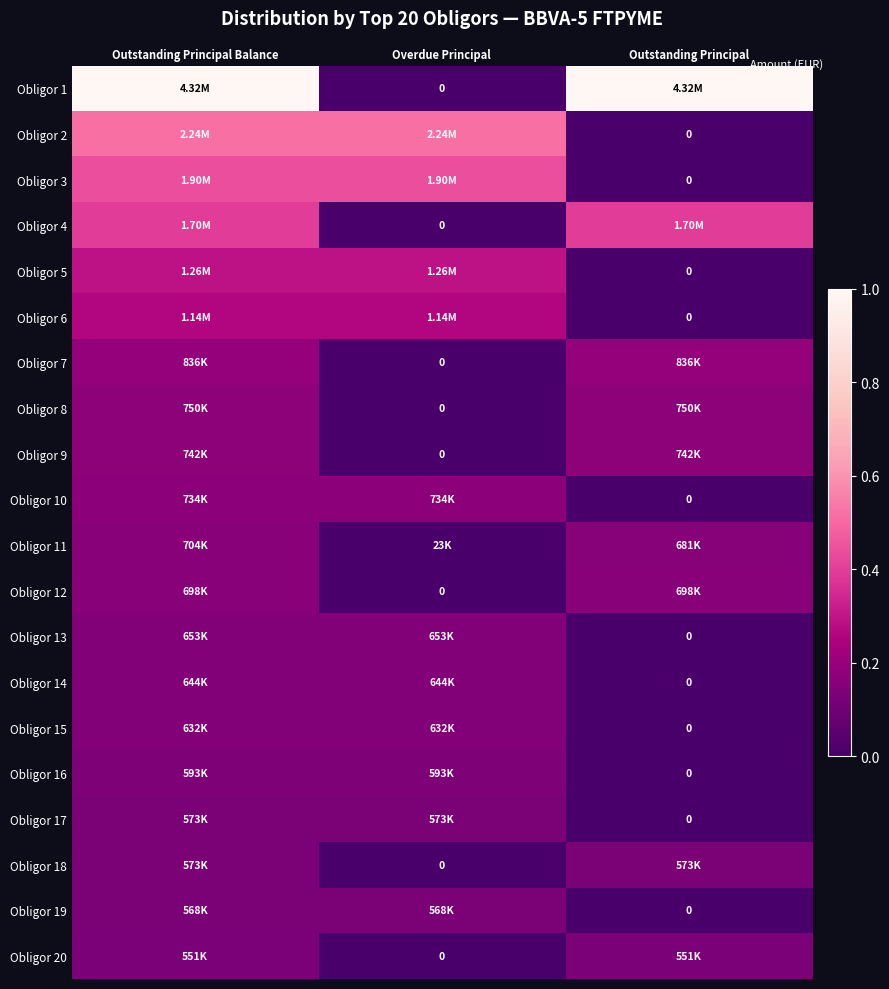

List the series in order of their peak value, highest first.

Obligor 1, Obligor 2, Obligor 3, Obligor 4, Obligor 5, Obligor 6, Obligor 7, Obligor 8, Obligor 9, Obligor 10, Obligor 11, Obligor 12, Obligor 13, Obligor 14, Obligor 15, Obligor 16, Obligor 17, Obligor 18, Obligor 19, Obligor 20